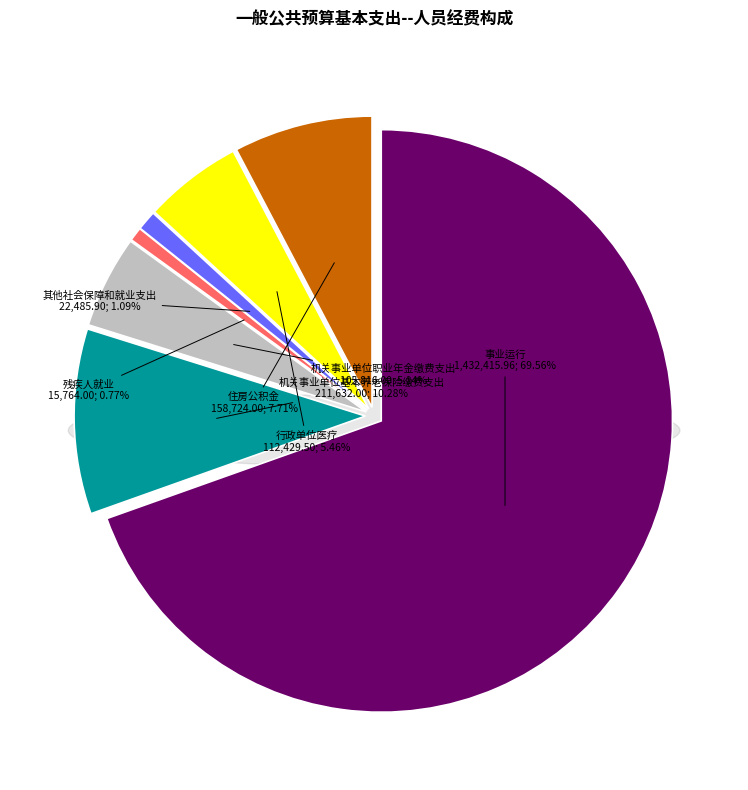

Rank the categories by value from highest to lowest.

事业运行, 机关事业单位基本养老保险缴费支出, 住房公积金, 行政单位医疗, 机关事业单位职业年金缴费支出, 其他社会保障和就业支出, 残疾人就业